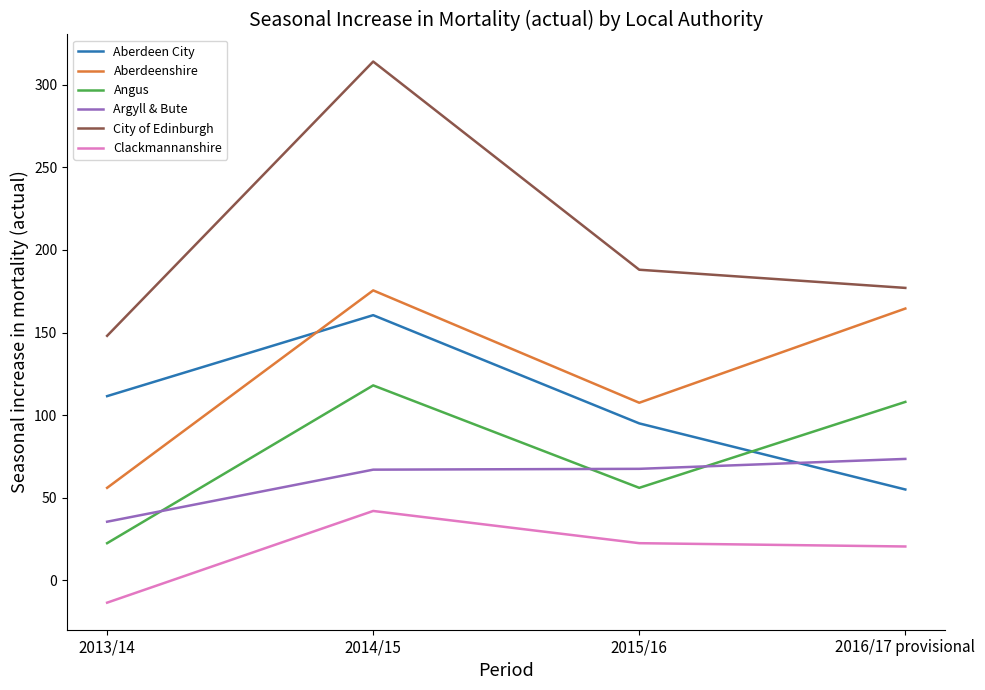

How many Angus values are between 56 and 118?

3